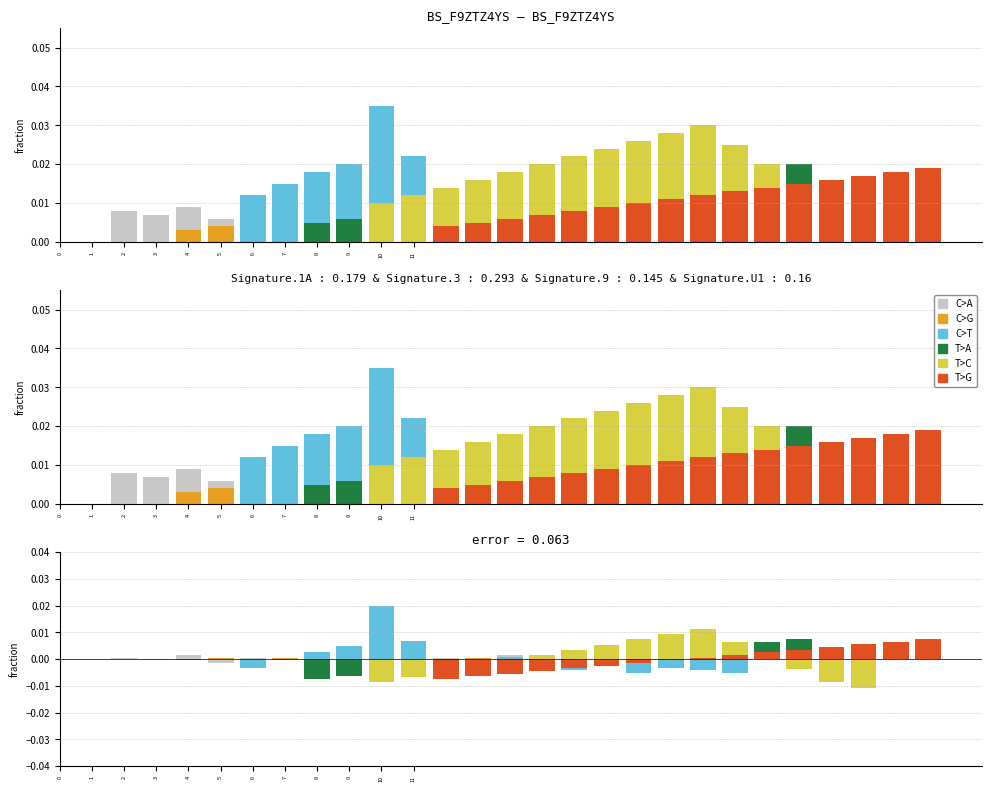

The value of C>A at 9 is 0.0. True or false?

True